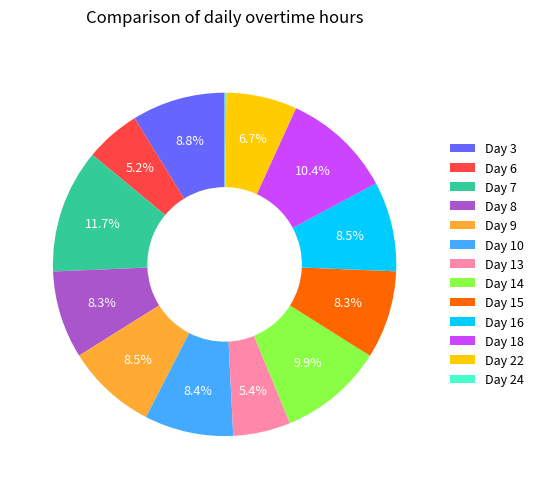

Is Day 14 the majority of the pie?

No